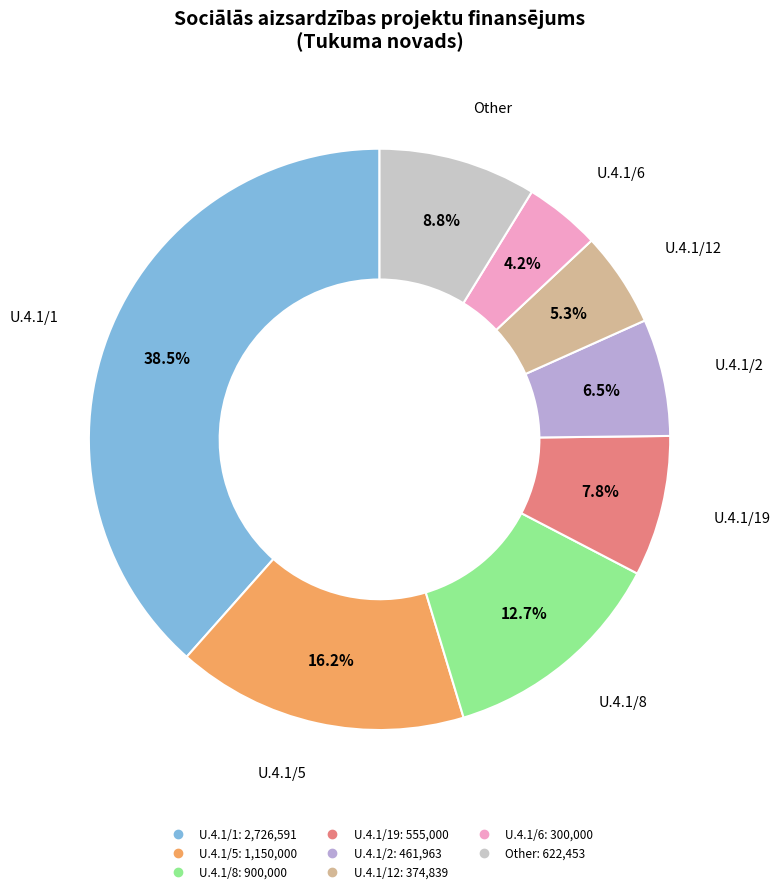

How many slices are in this pie chart?

8